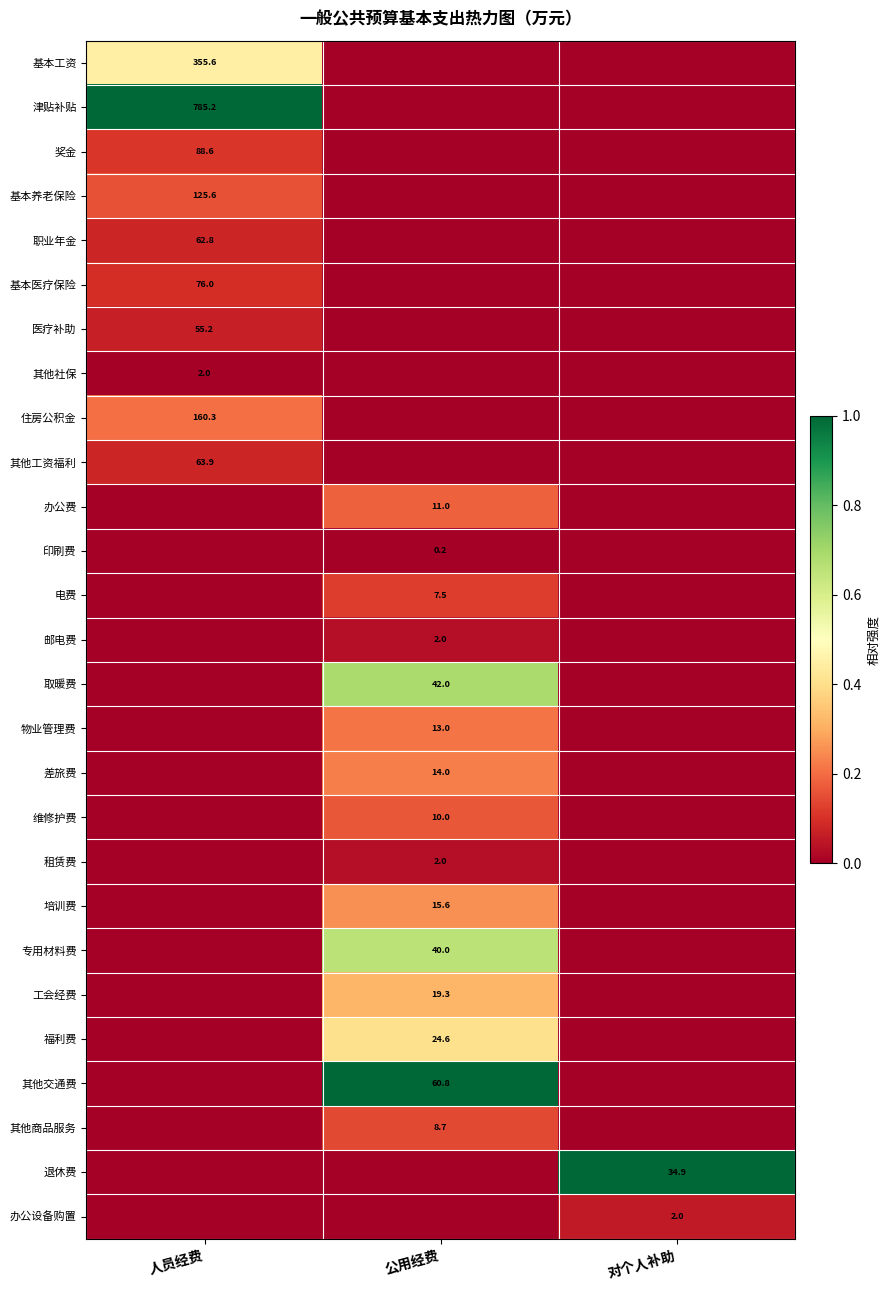

True or false: 办公费 has a value of 3.9 at 公用经费.

False